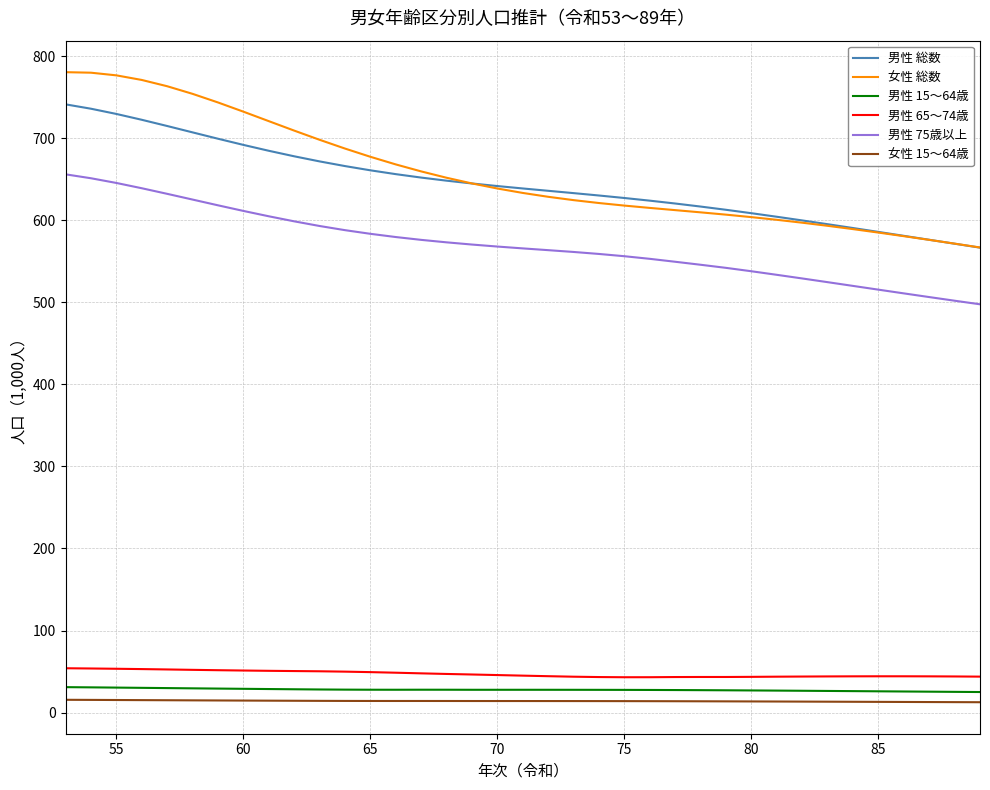

What is the highest value of the 男性 65～74歳 series?

54.0